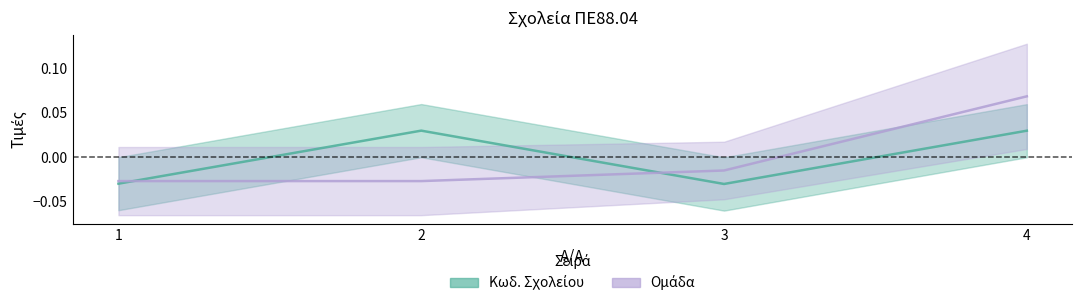

What are all the series names shown in the legend?

Κωδ. Σχολείου, Ομάδα